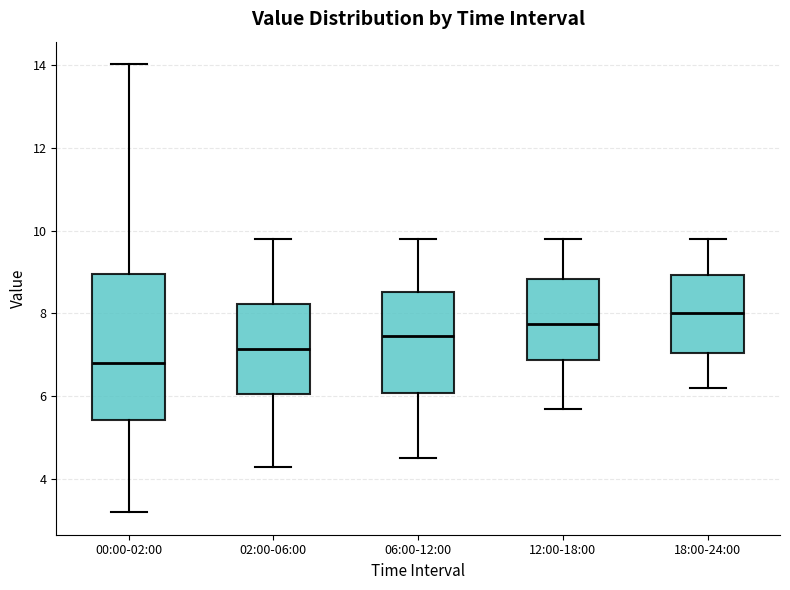

Which box is the tallest, from its lower edge to its upper edge?

00:00-02:00